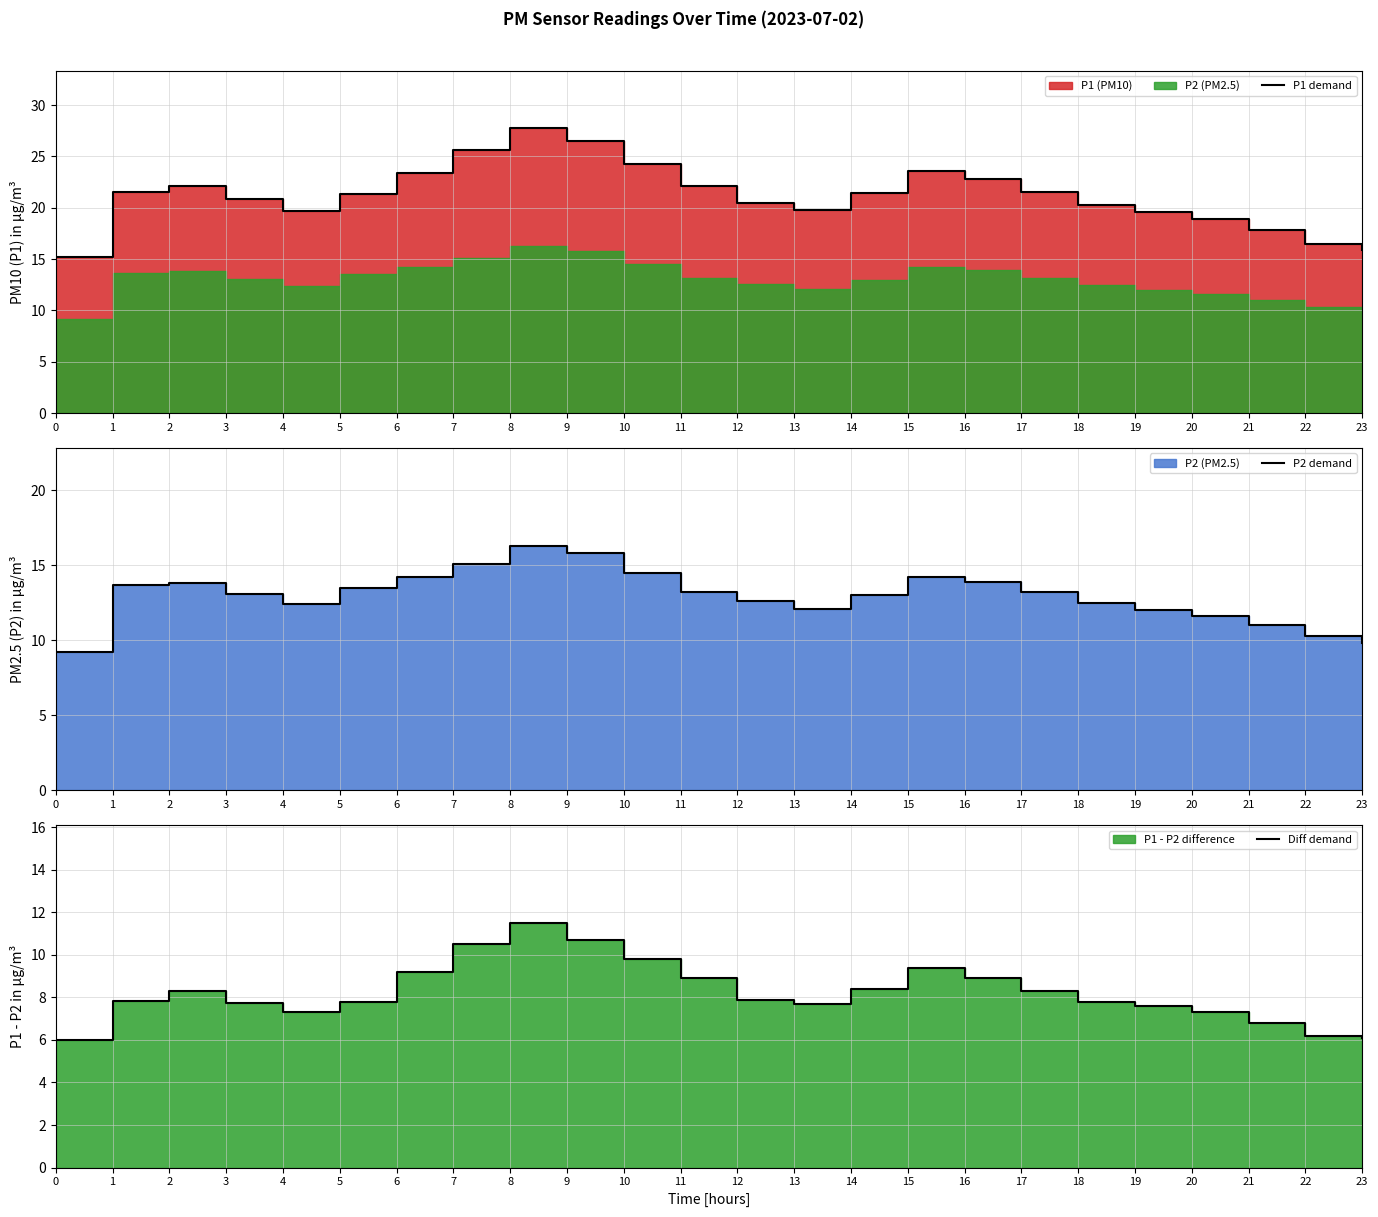

Which series changed the most between 5 and 9?

P1 demand